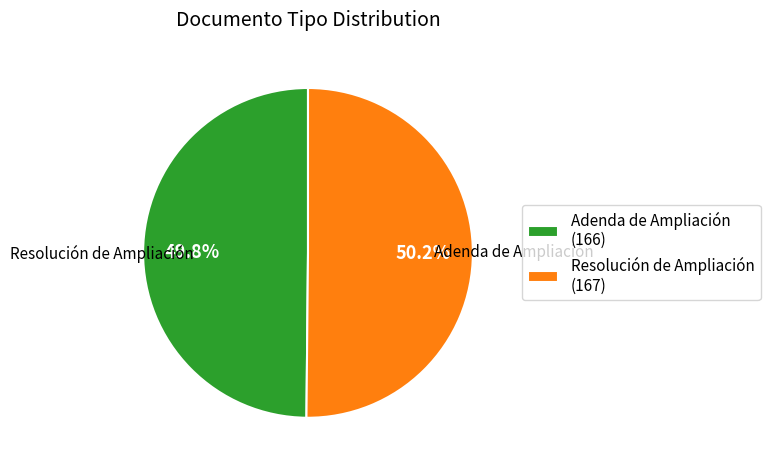

What percentage do Resolución de Ampliación (167) and Adenda de Ampliación (166) together represent?

100.0%